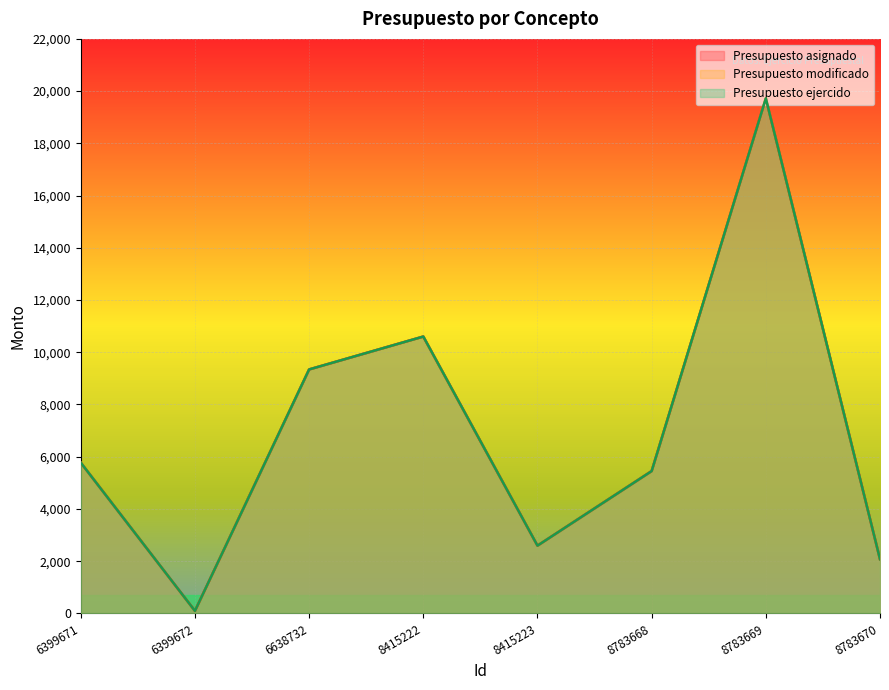

How many series are shown in this chart?

3